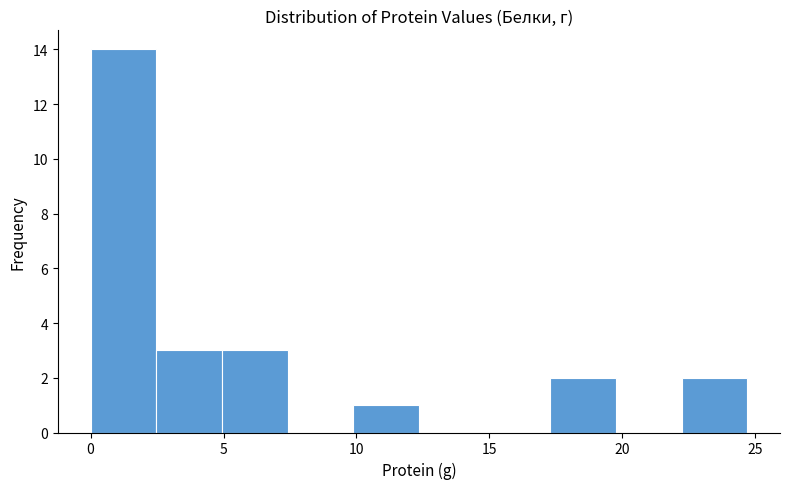

Reading left to right, list every bar in this chart as the range it spans on the x-axis followed by its height. Neither the bar edges nor the heights are printed on the chart, so give them approximately, as read against the axes.

0.0 to 2.5: 14
2.5 to 5.0: 3
5.0 to 7.5: 3
7.5 to 10.0: 0
10.0 to 12.5: 1
12.5 to 15.0: 0
15.0 to 17.5: 0
17.5 to 20.0: 2
20.0 to 22.0: 0
22.0 to 24.5: 2